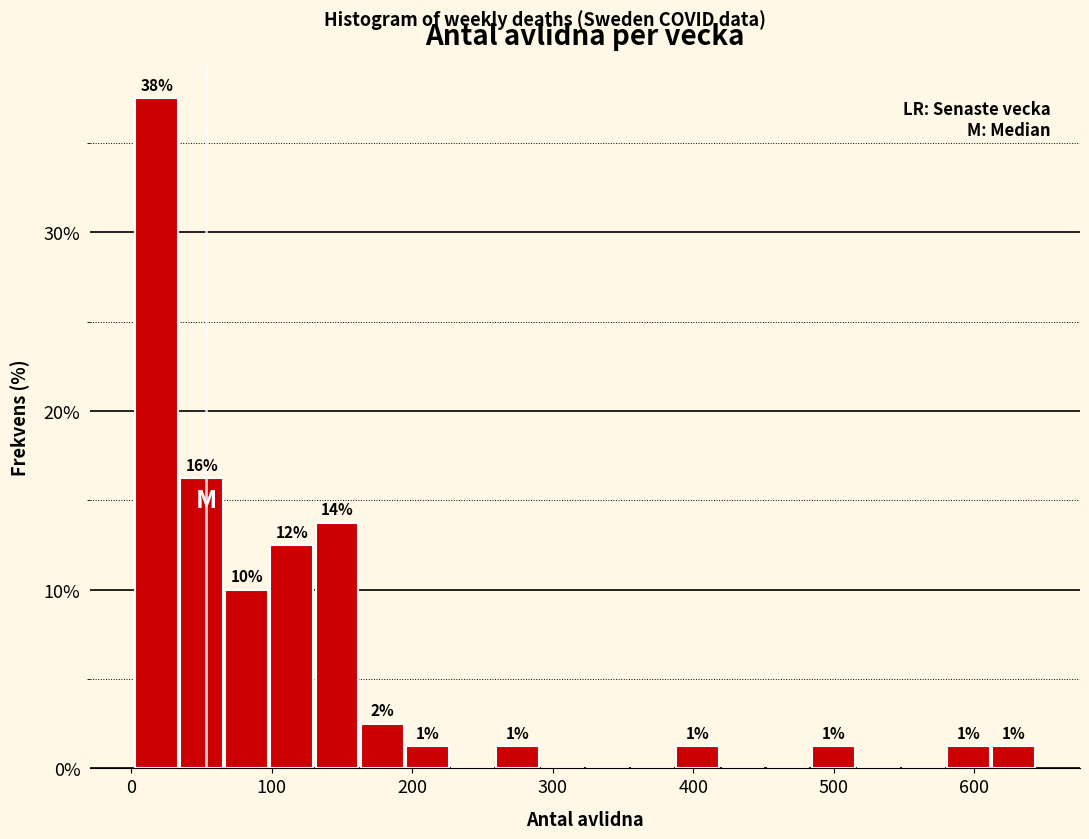

Around what value on the x-axis is the tallest bar? Give the approximate position of its centre, as read against the axis.

20